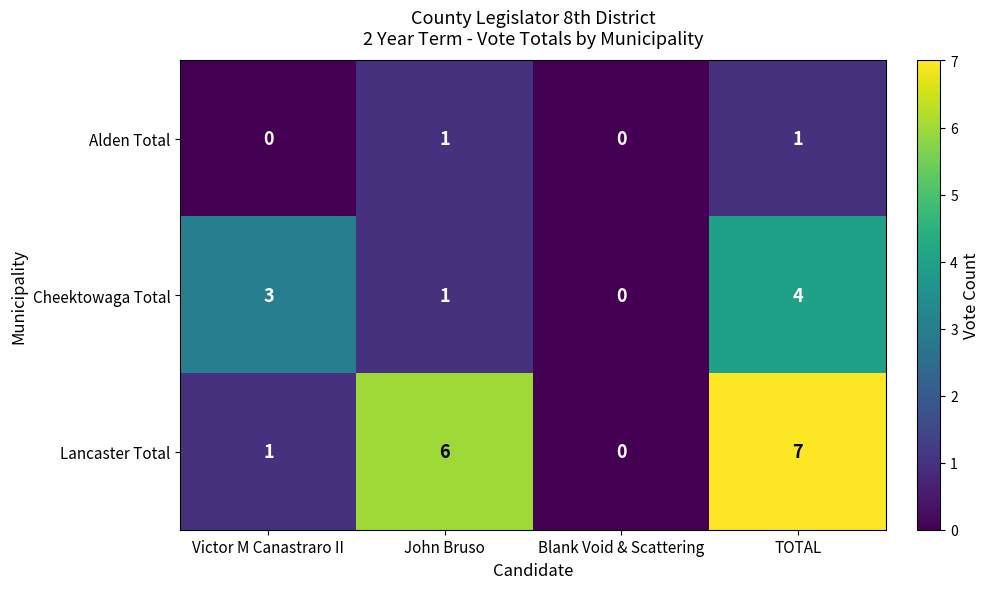

Rank the series at TOTAL from lowest to highest value.

Alden Total, Cheektowaga Total, Lancaster Total